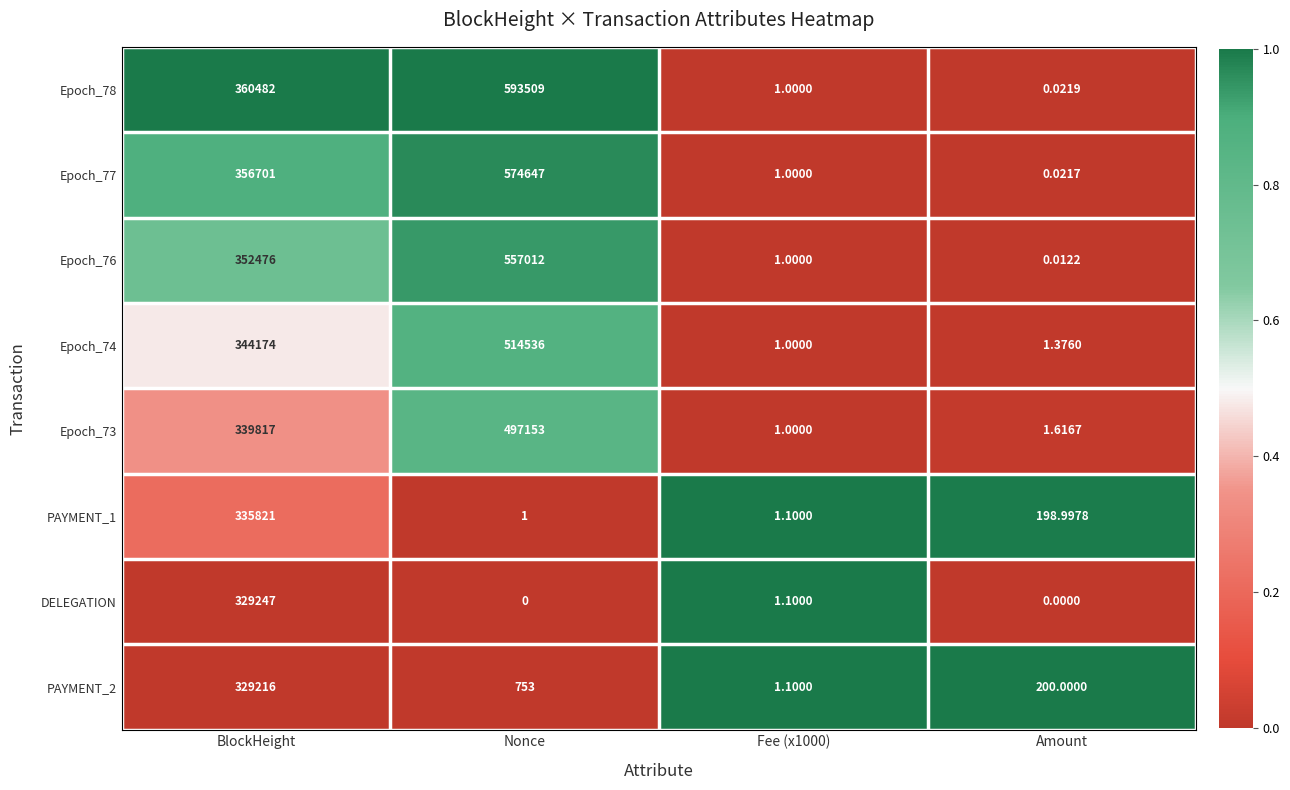

How many categories are shown in the chart?

4